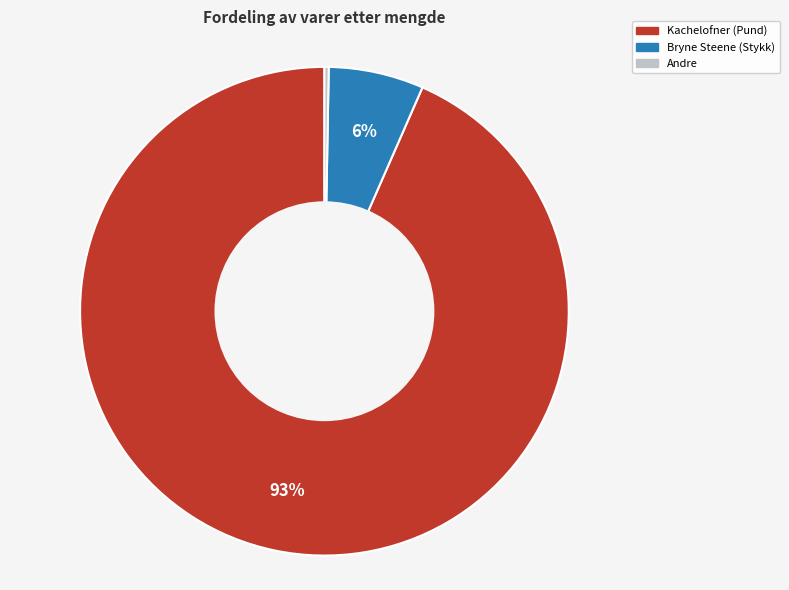

Which has a higher value, Andre or Bryne Steene (Stykk)?

Bryne Steene (Stykk)